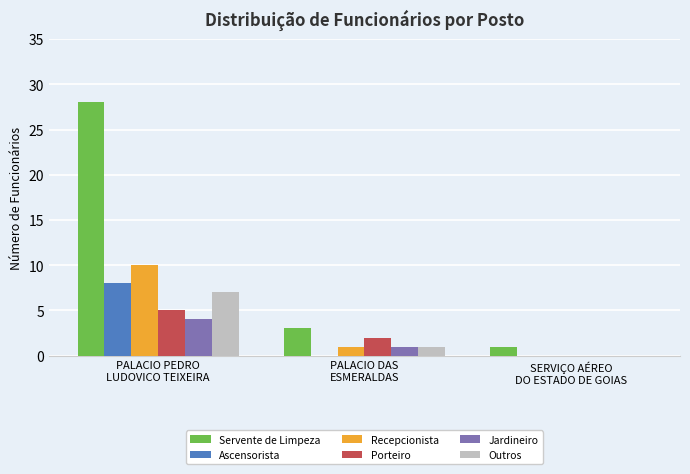

The Recepcionista series shows 0 at SERVIÇO AÉREO
DO ESTADO DE GOIAS. True or false?

True